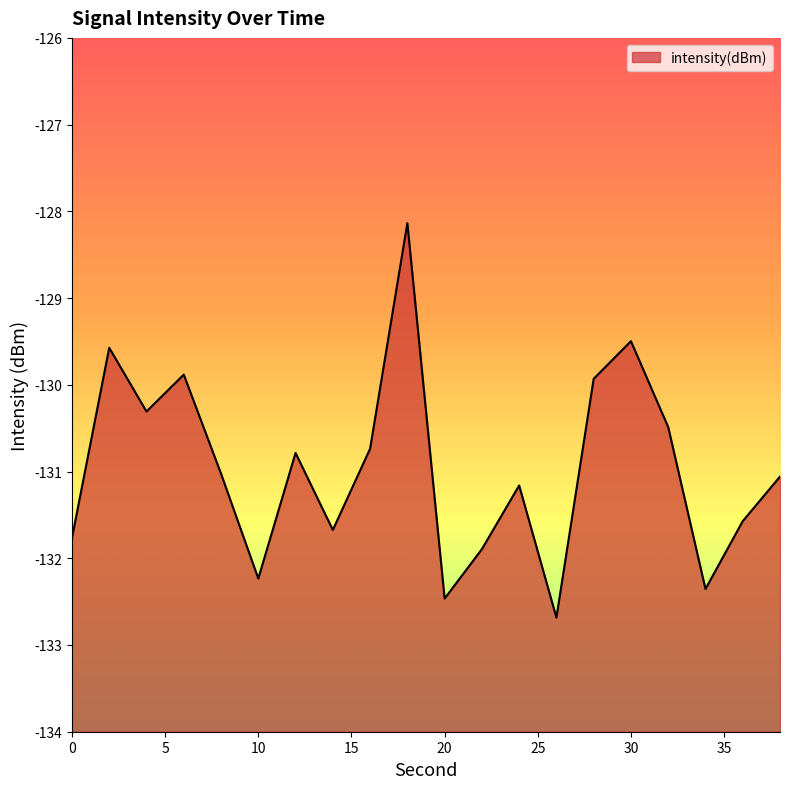

How many lines are shown in the chart?

1